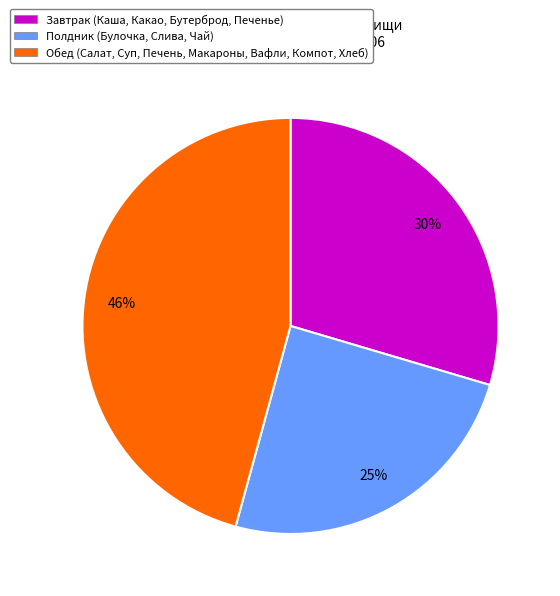

The Завтрак (Каша, Какао, Бутерброд, Печенье) slice represents 30% of the pie. True or false?

True